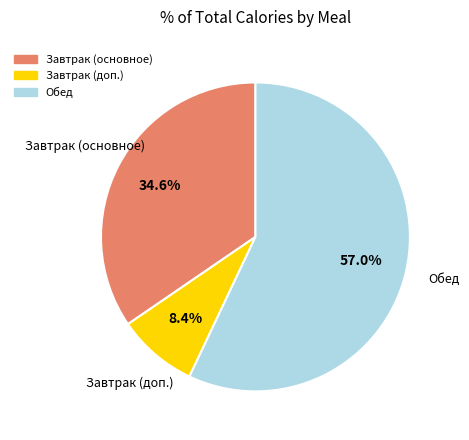

Is there any slice that represents more than half of the pie?

Yes